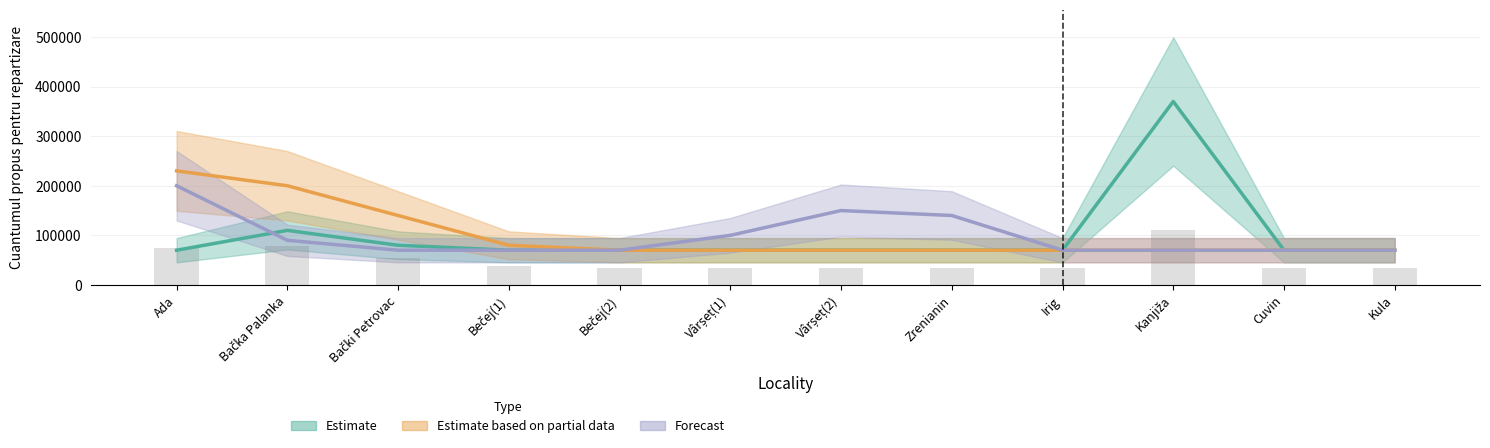

What is the label of the 4th bar from the right?

Irig